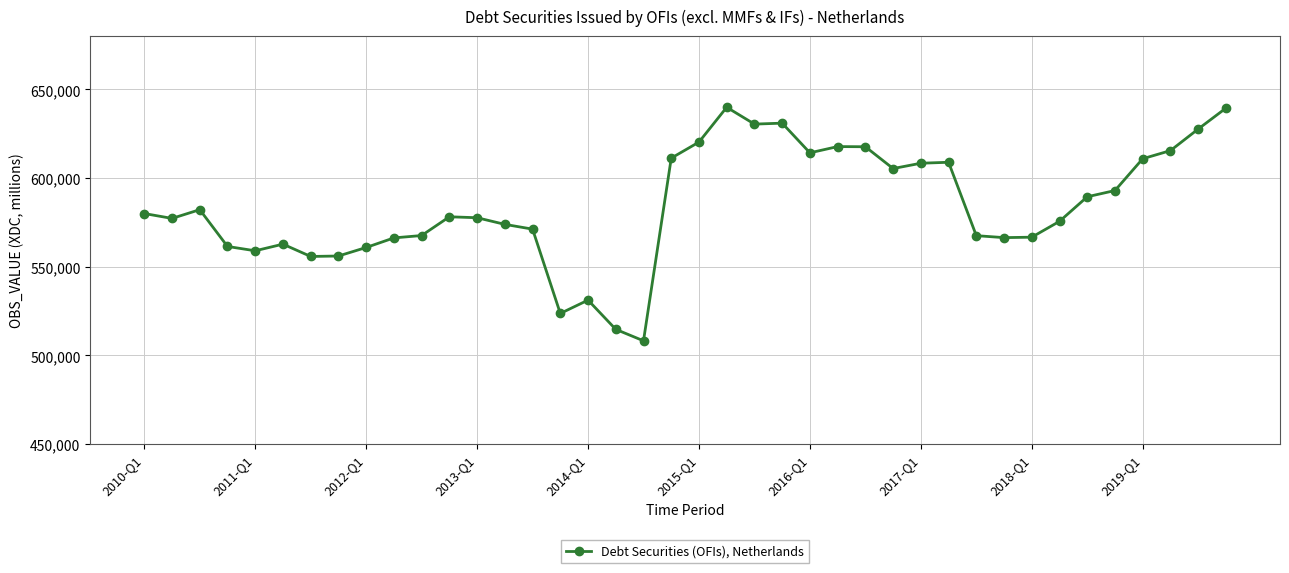

What is the maximum value shown in the chart?

639885